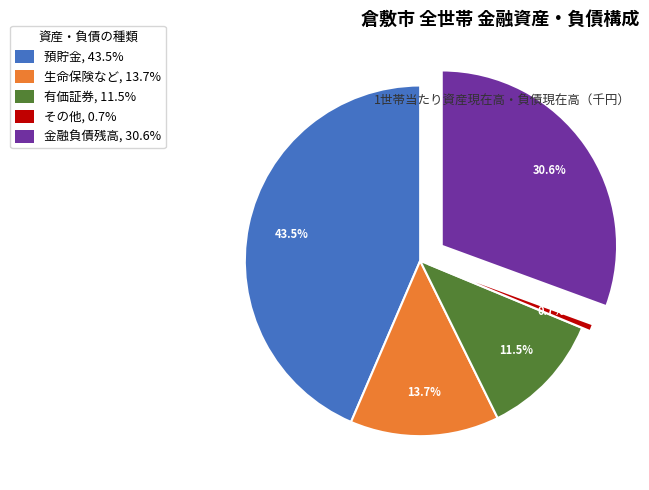

Between 金融負債残高 and 預貯金, which is larger?

預貯金